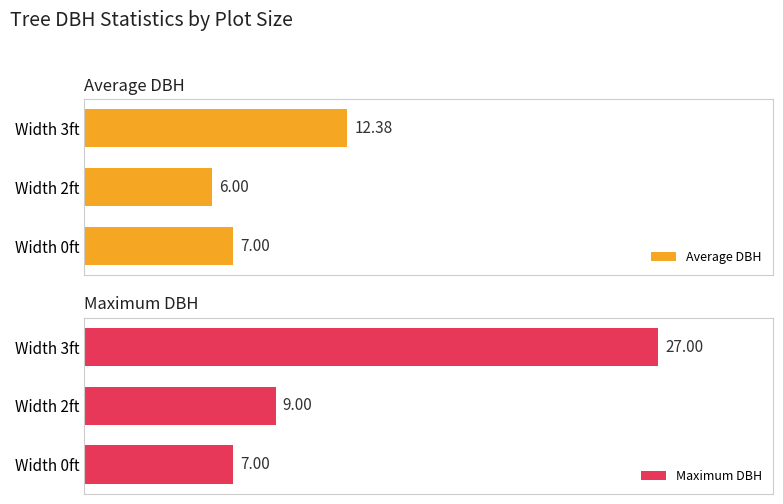

At which label does Average DBH reach its peak?

Width 3ft